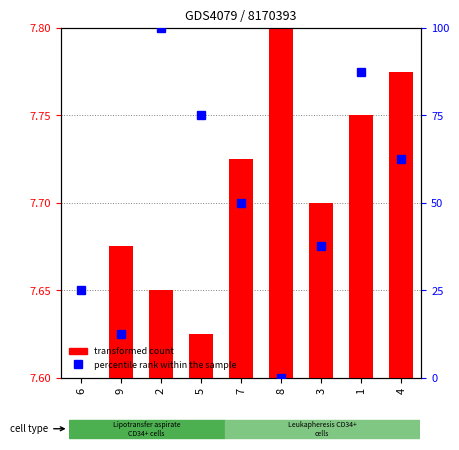

Between 2 and 4, which series saw the biggest shift?

percentile rank within the sample